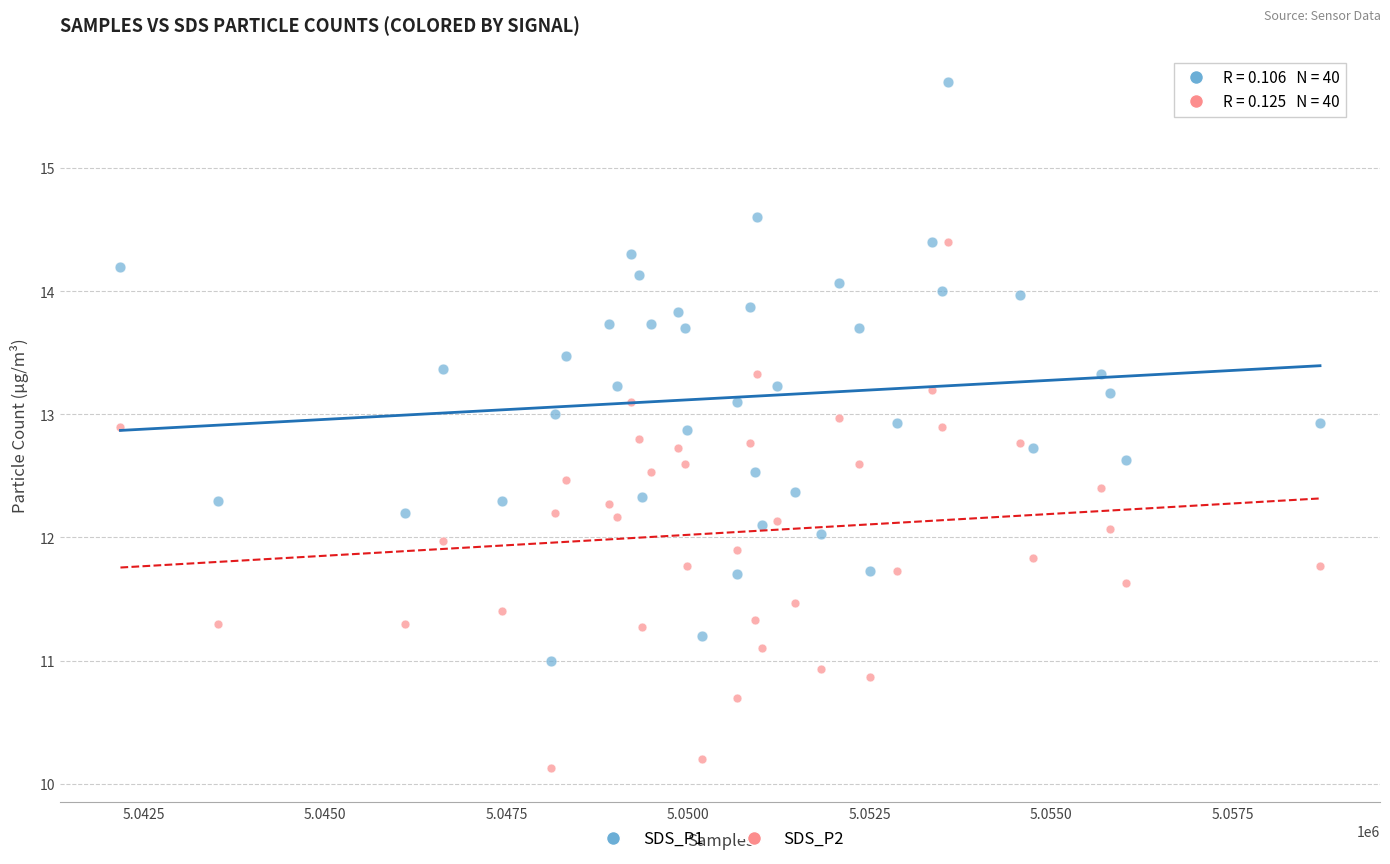

What are all the series names shown in the legend?

SDS_P1, SDS_P2